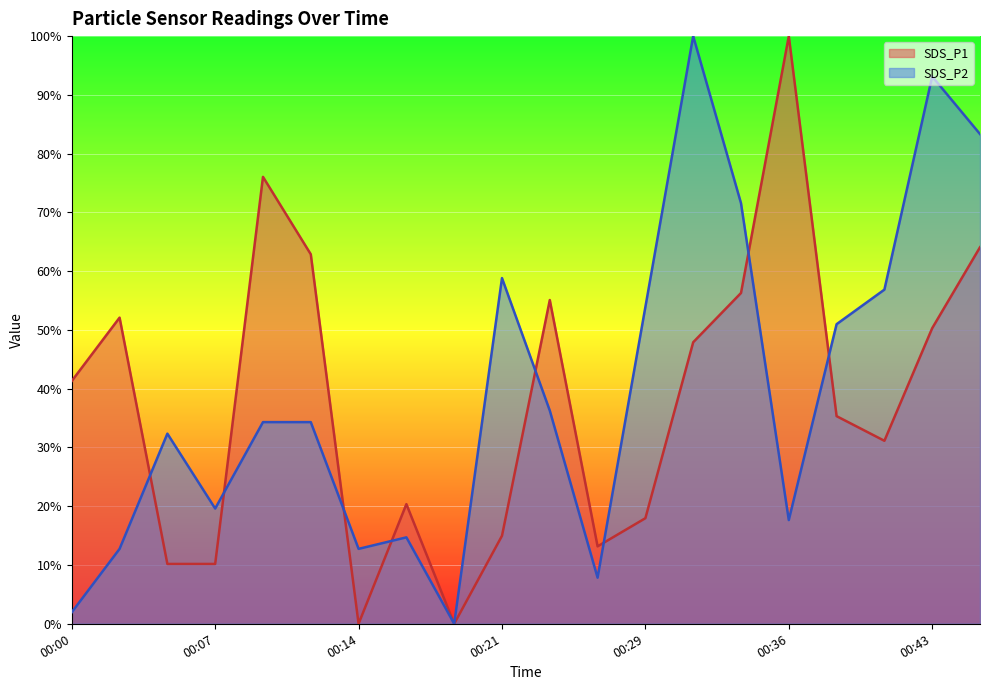

Where is SDS_P2 nearest to the value 50?

00:38